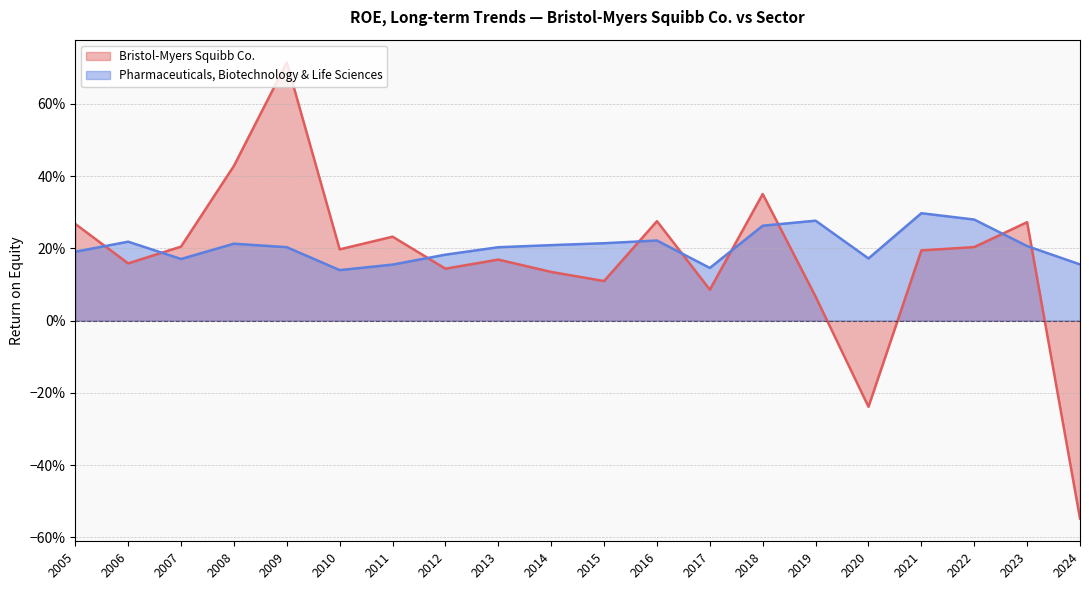

At how many categories does at least one series exceed 0?

20